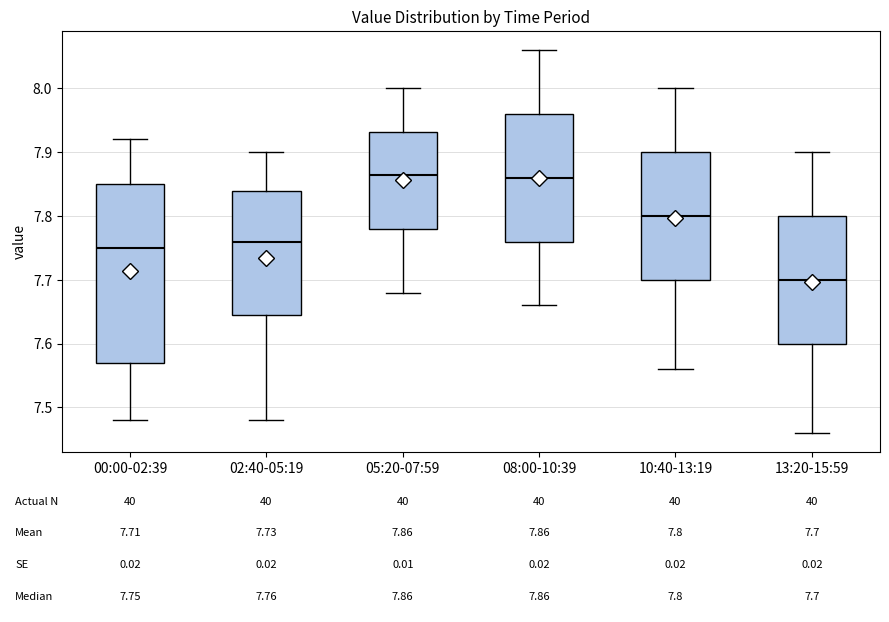

Which box is the tallest, from its lower edge to its upper edge?

00:00-02:39